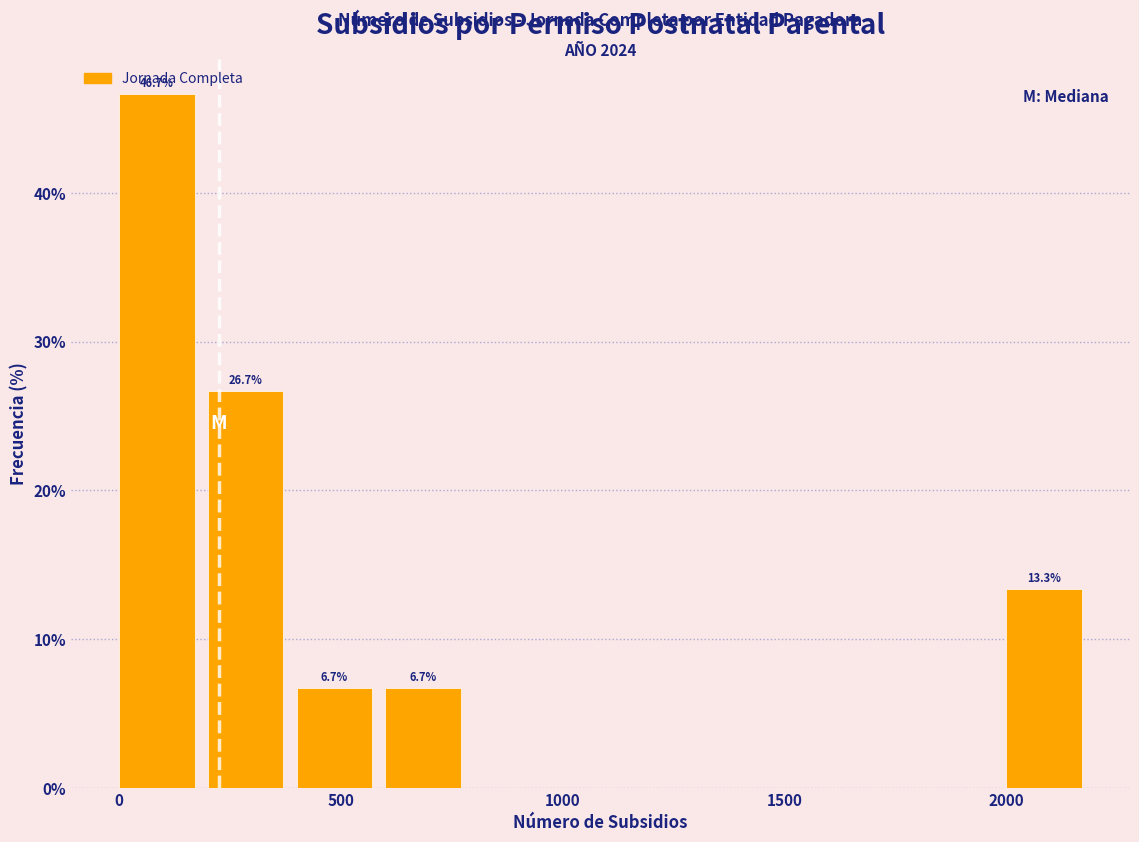

Over which range of the x-axis is the bar tallest?

0 to 200